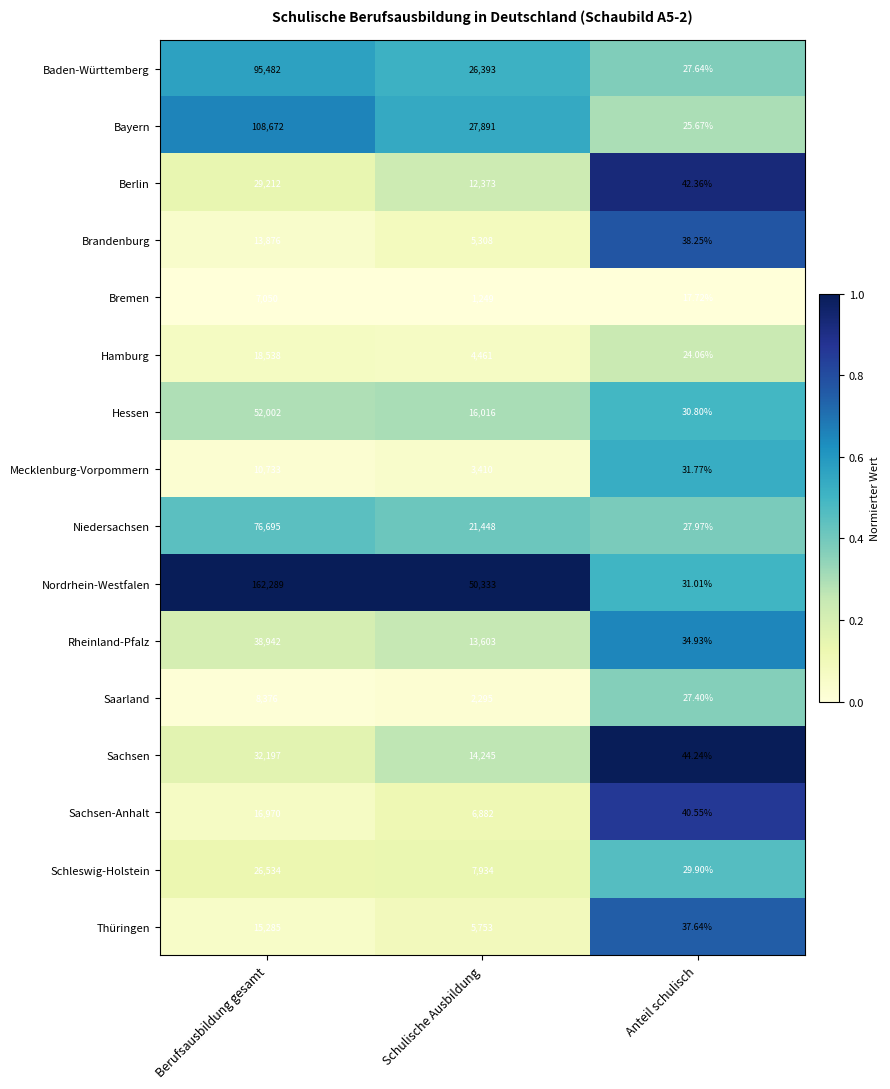

Is the value of Sachsen at Schulische Ausbildung greater than the value of Niedersachsen at Berufsausbildung gesamt?

No